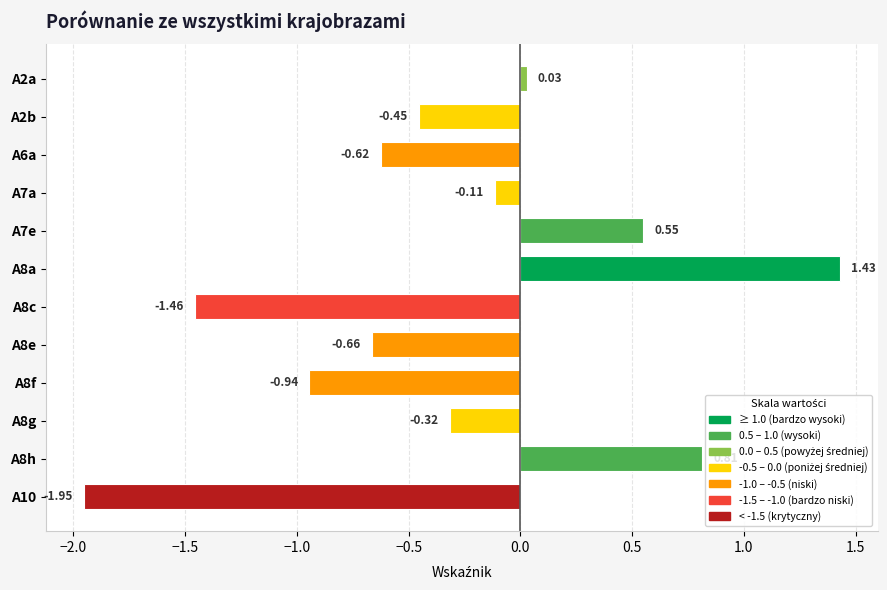

Are the bars grouped side by side (vs. stacked)?

No